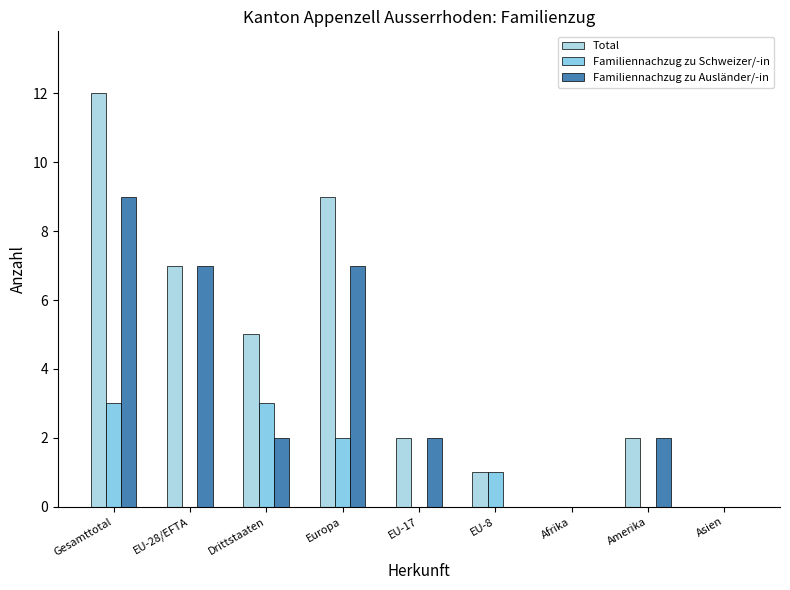

What value does the Total series have at Gesamttotal?

12